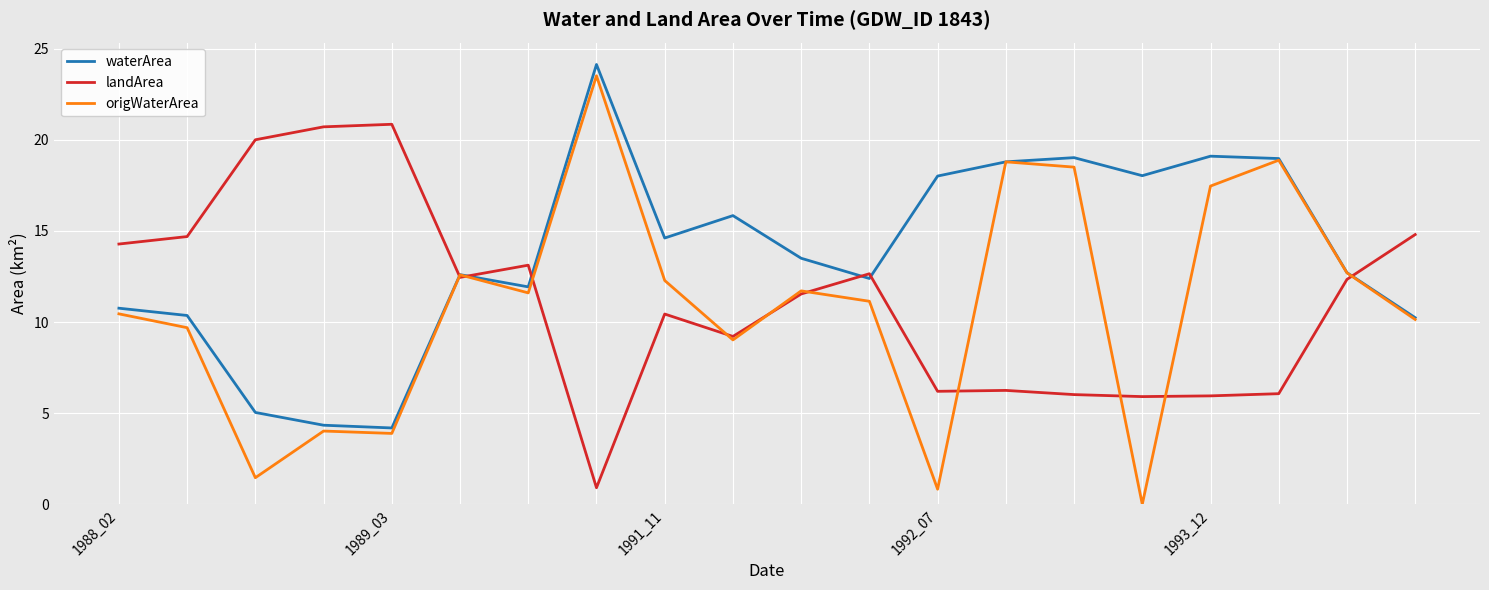

What is the highest value of the waterArea series?

24.1